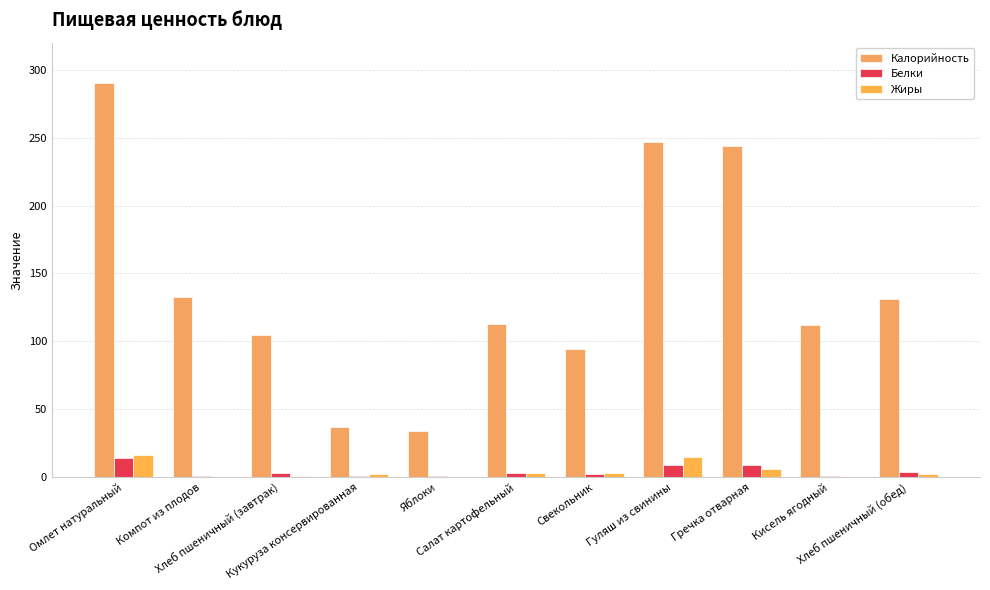

Are the bars grouped side by side (vs. stacked)?

Yes